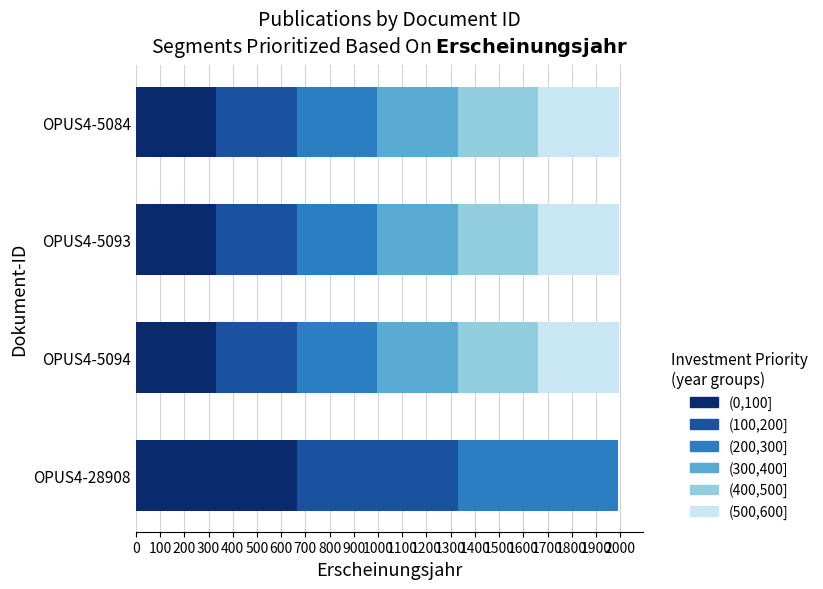

What is the total value across all series at OPUS4-5093?

1994.0